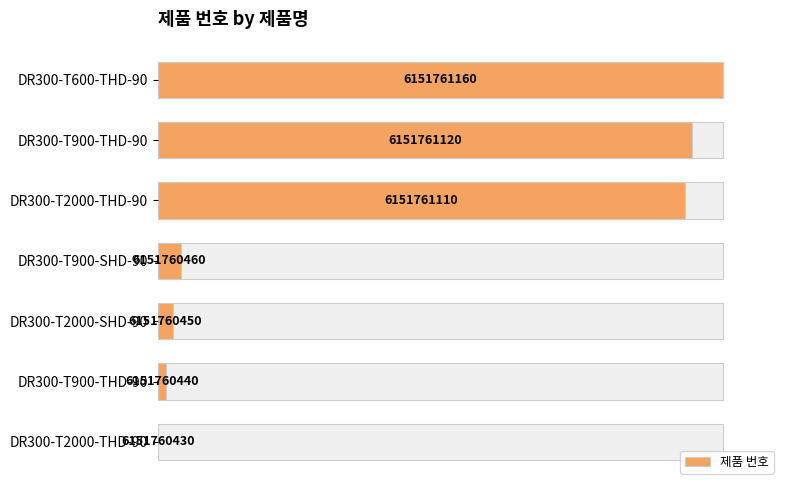

What is the change in value from 60 to 120?

+95.9